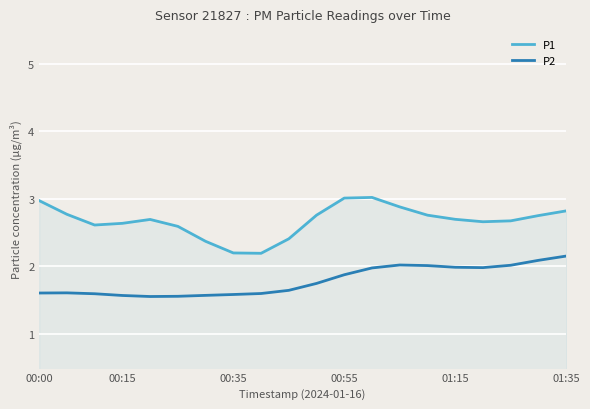

How many lines are shown in the chart?

2